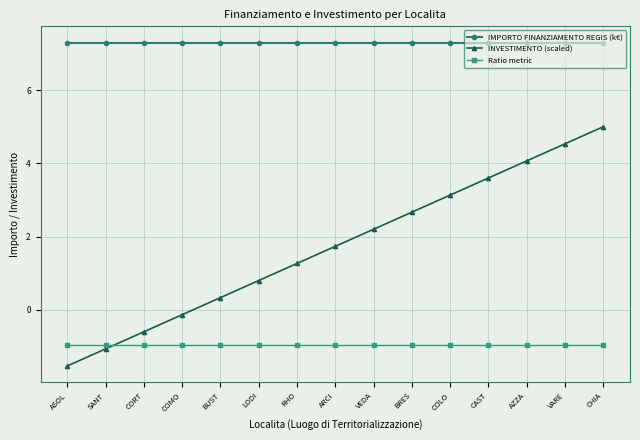

Which series has the largest total across all categories?

IMPORTO FINANZIAMENTO REGIS (k€)